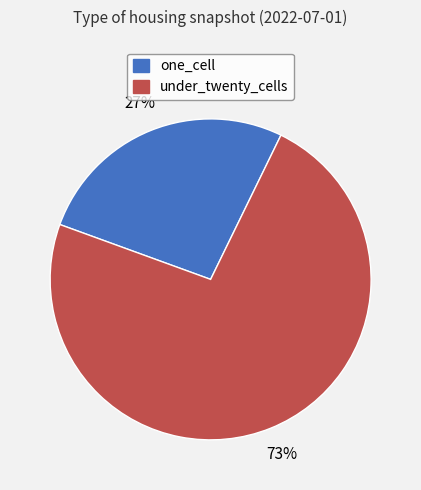

Which slice is the smallest?

one_cell